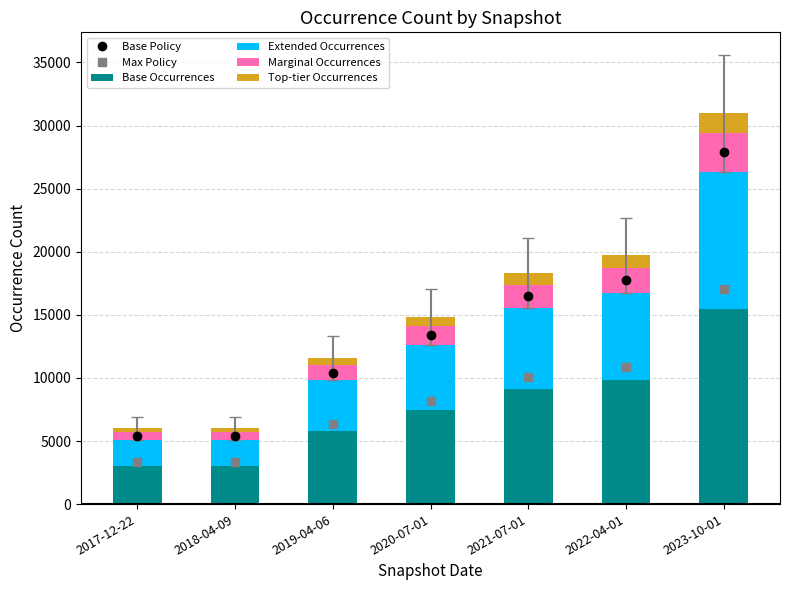

At which category is the sum across all series the highest?

2023-10-01